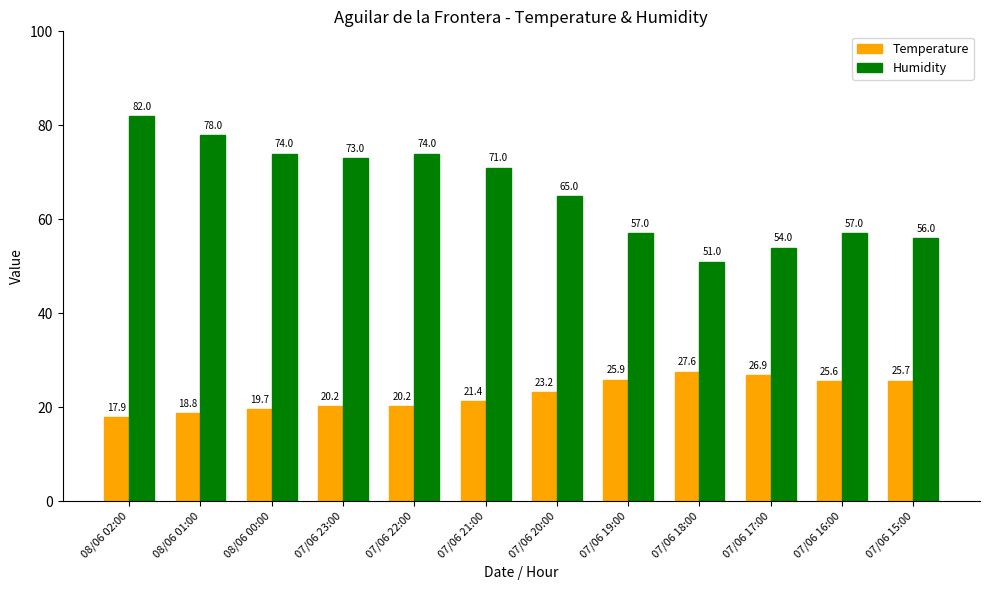

What is the total value across all series at 07/06 21:00?

92.4